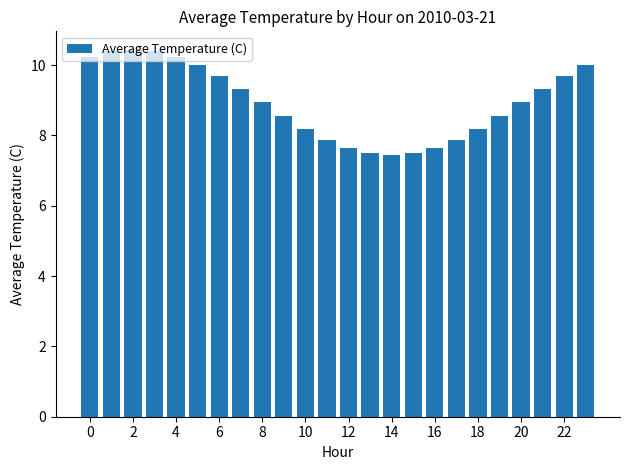

How many series are shown in this chart?

1